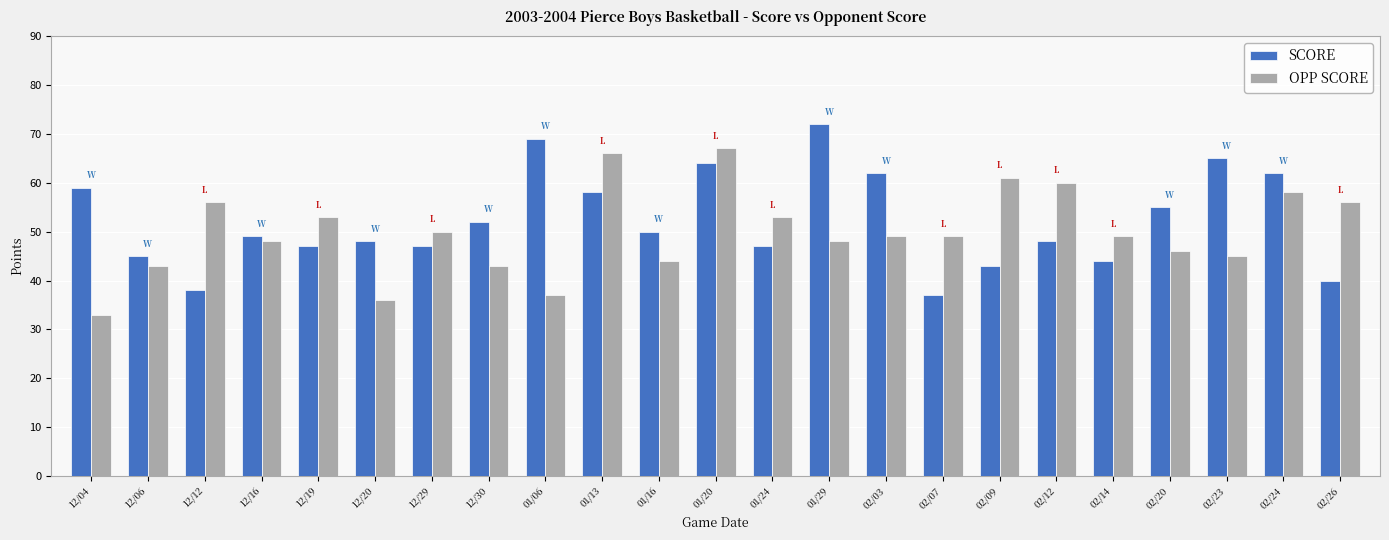

How many data points does each series have?

23